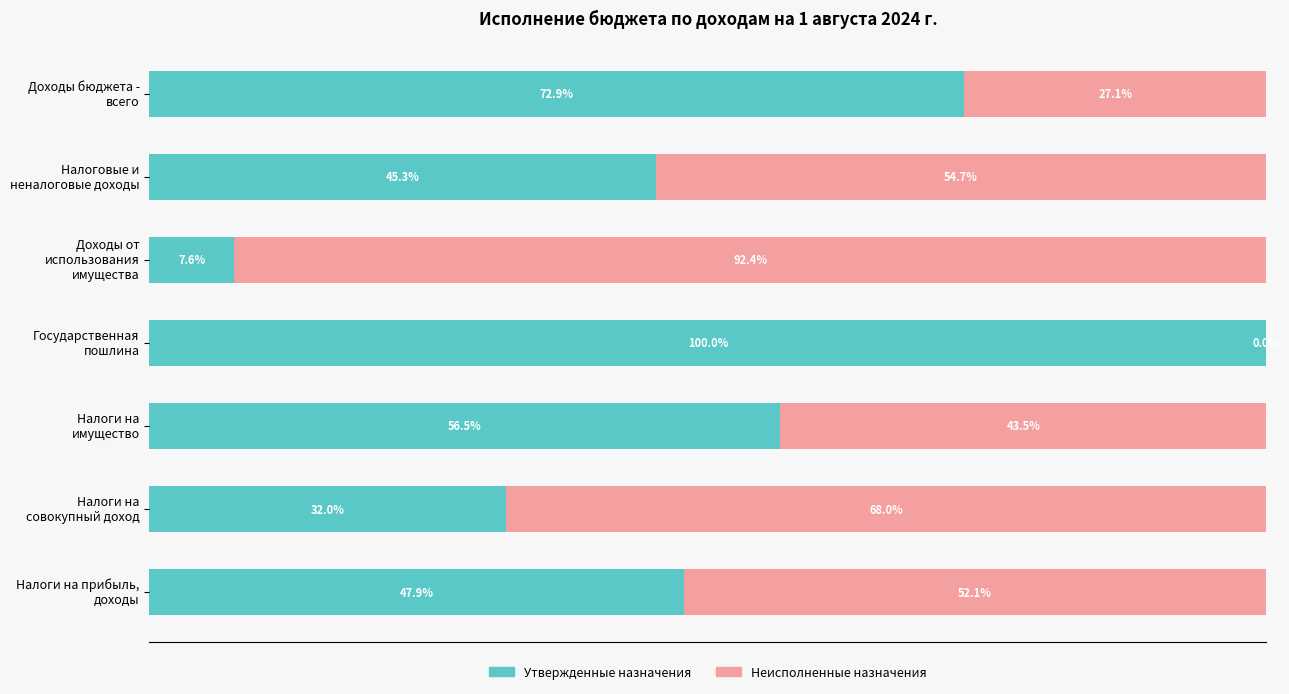

Where is Утвержденные назначения nearest to the value 53?

Налоги на
имущество